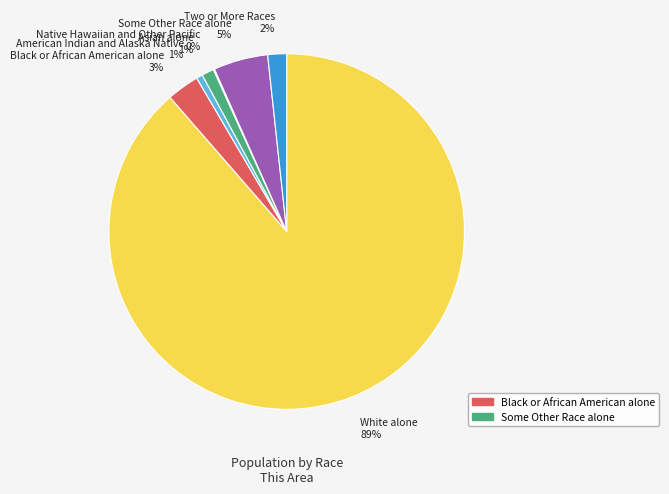

To the nearest percent, what is the average slice percentage?

14%